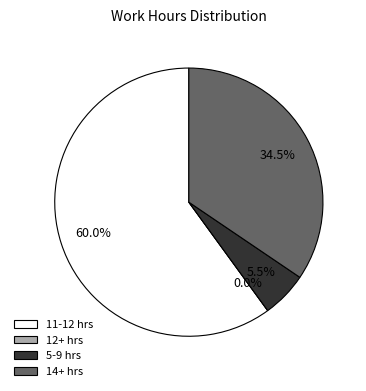

True or false: 14-Mon accounts for 17% of the total.

False